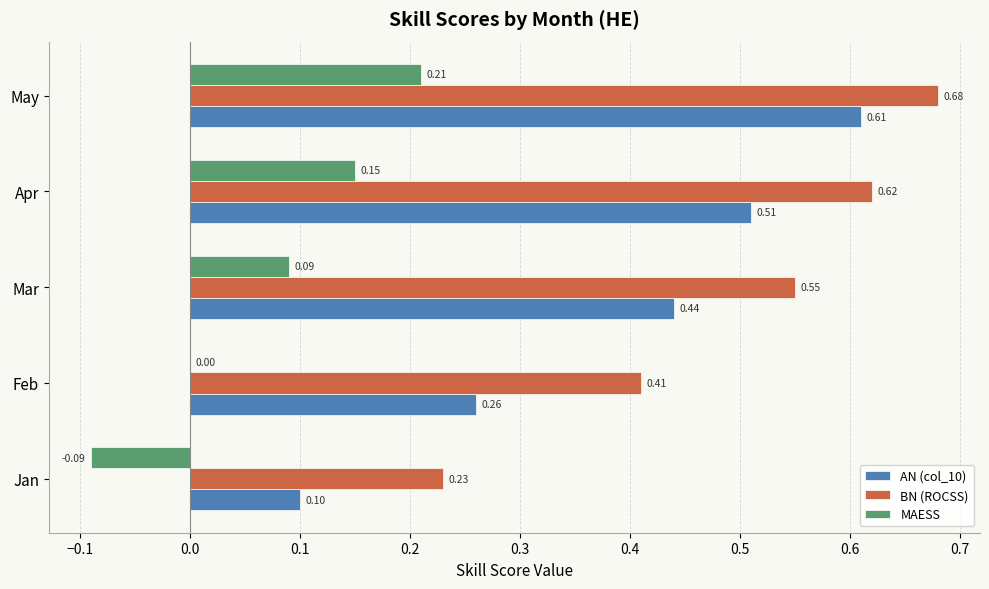

Which category has the highest value across all series?

May